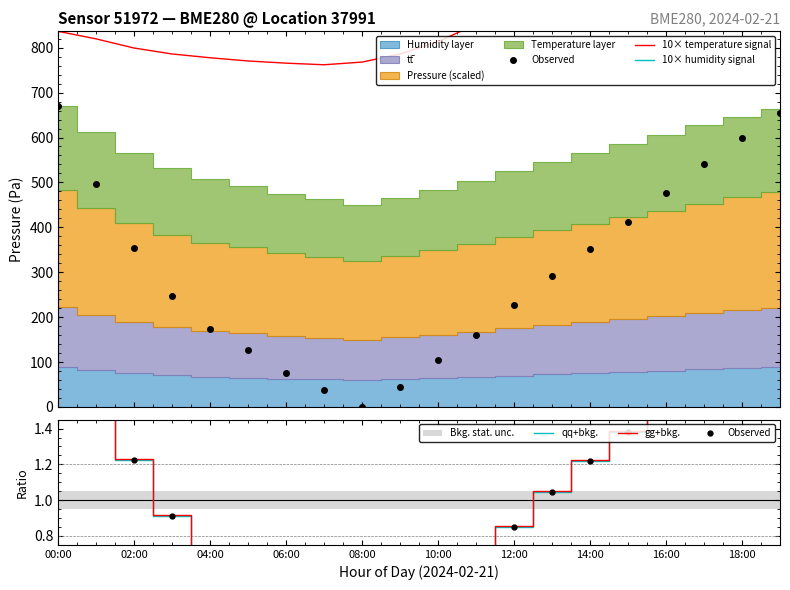

What is the difference between the gg+bkg. values at 13 and 10:00?

0.5